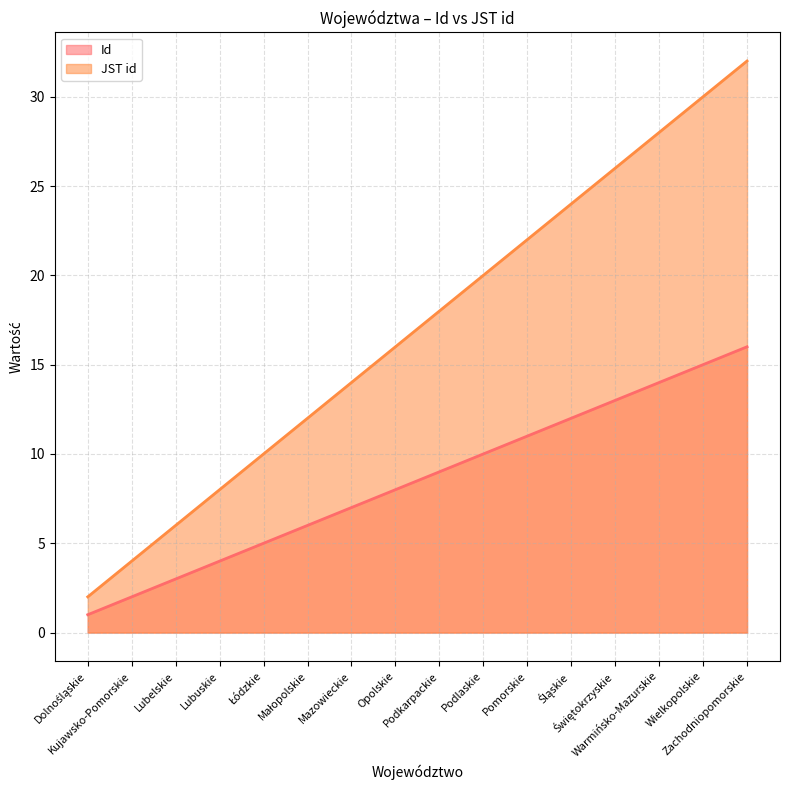

What is the maximum value for JST id?

32